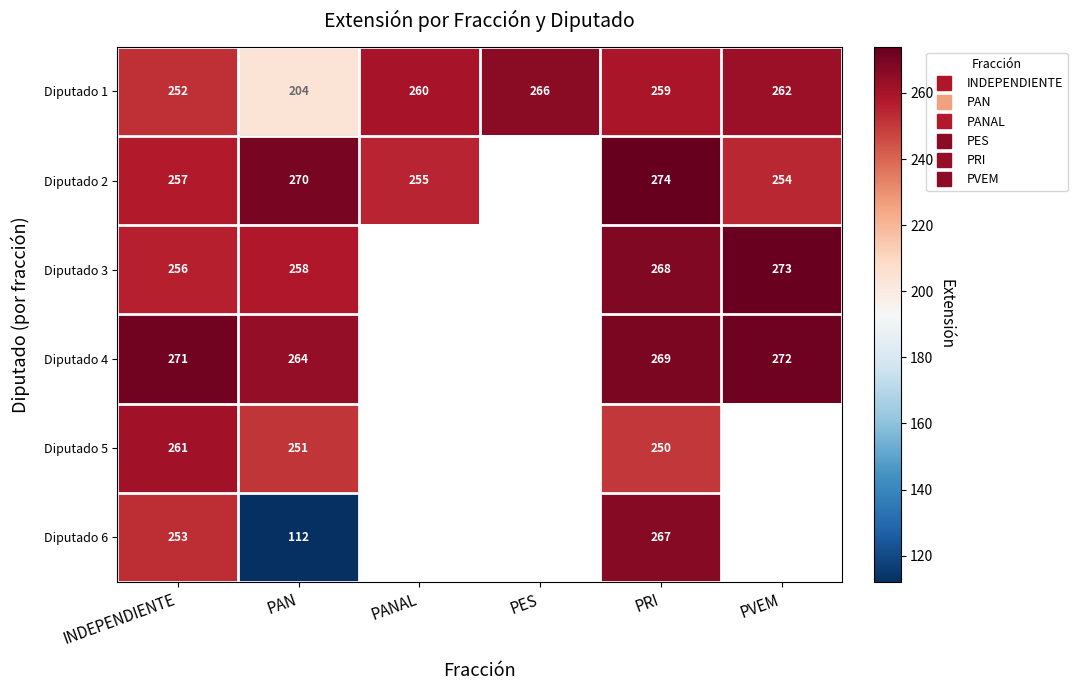

What is the sum of all Diputado 1 values?

1503.0